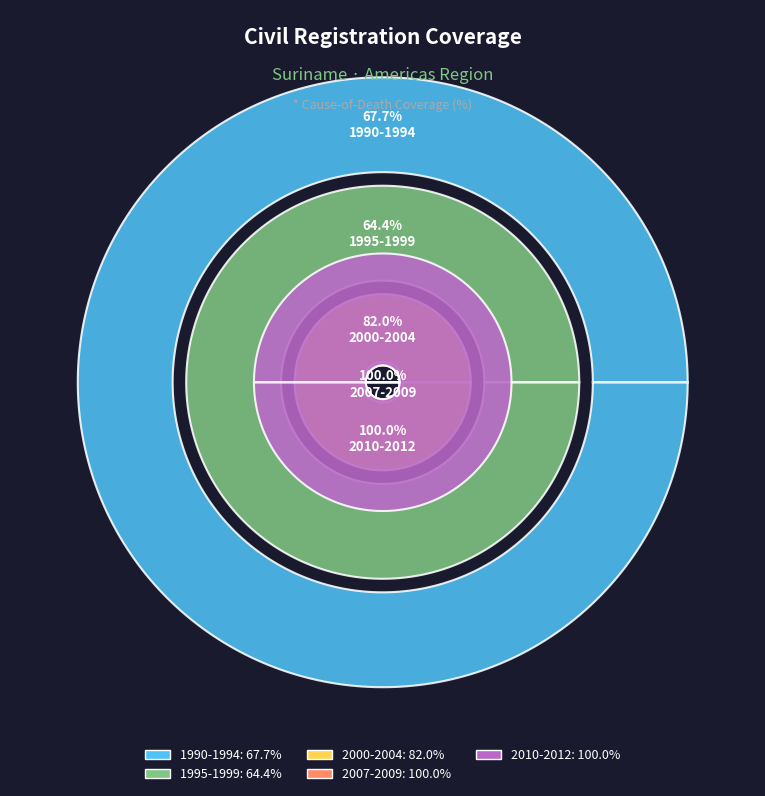

Is the sum of 2010-2012 and 2007-2009 greater than half?

No